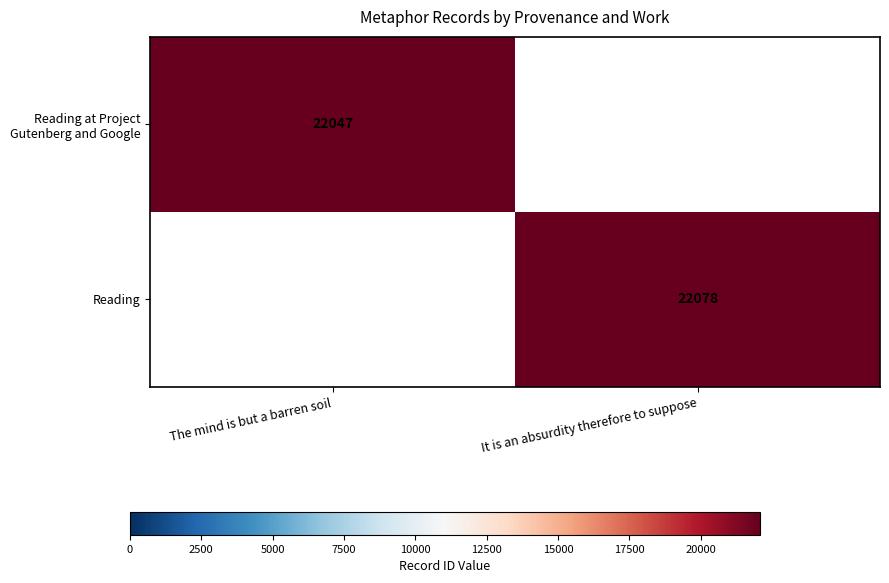

Is it true that Reading equals 22078 at It is an absurdity therefore to suppose?

True